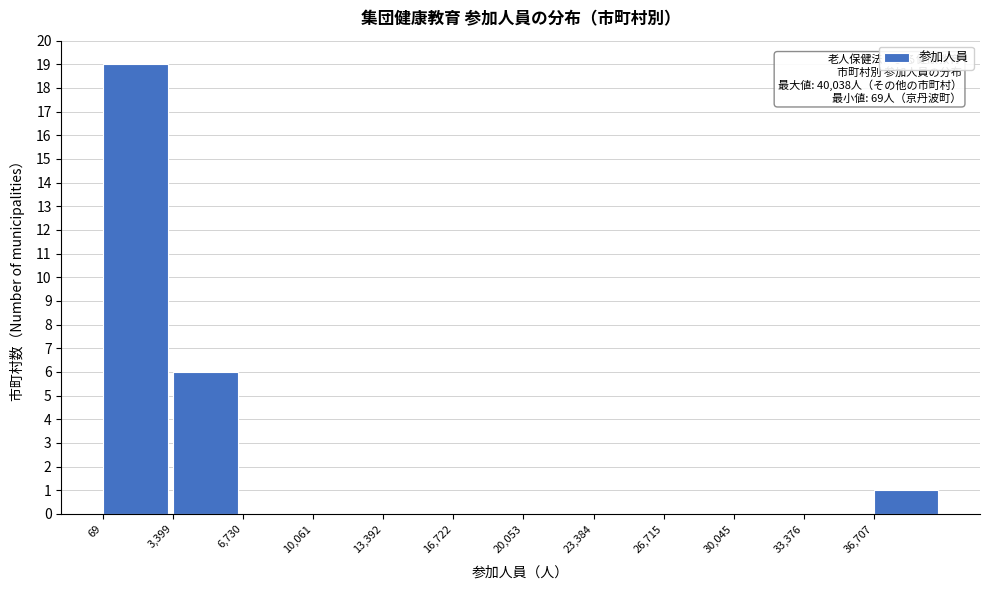

Over which range of the x-axis is the bar tallest?

0 to 3500